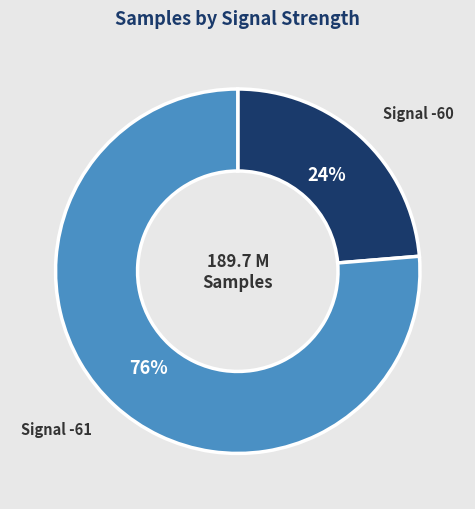

To the nearest percent, what is the average slice percentage?

50%